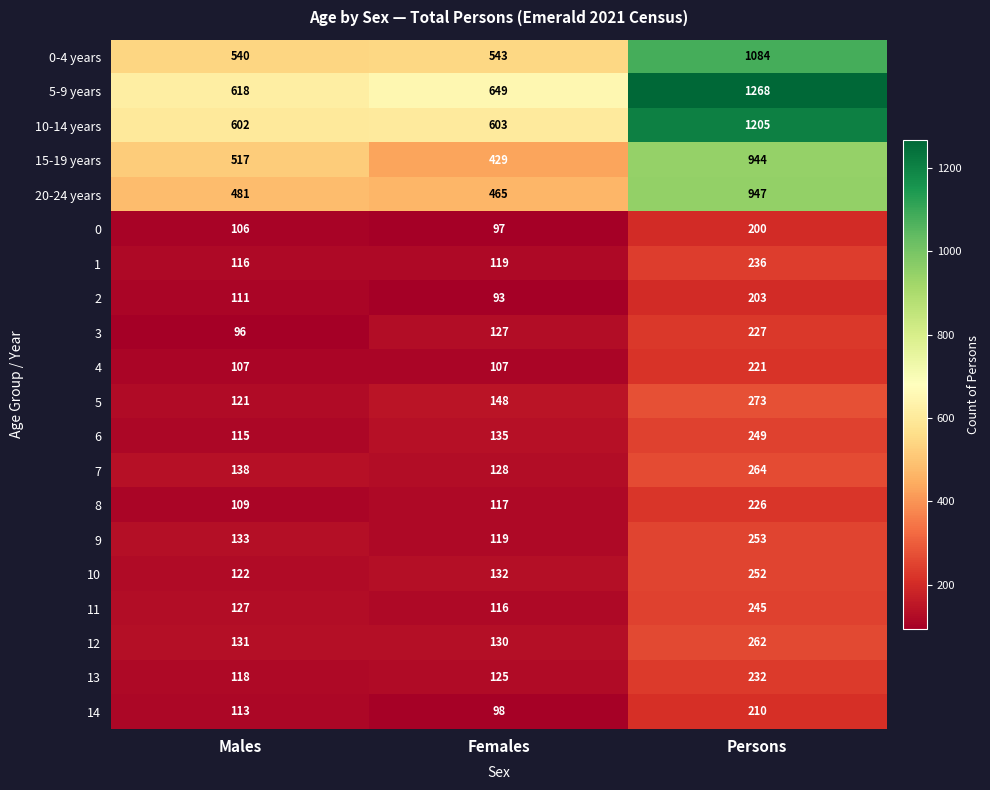

Which series changed the most between Males and Persons?

5-9 years